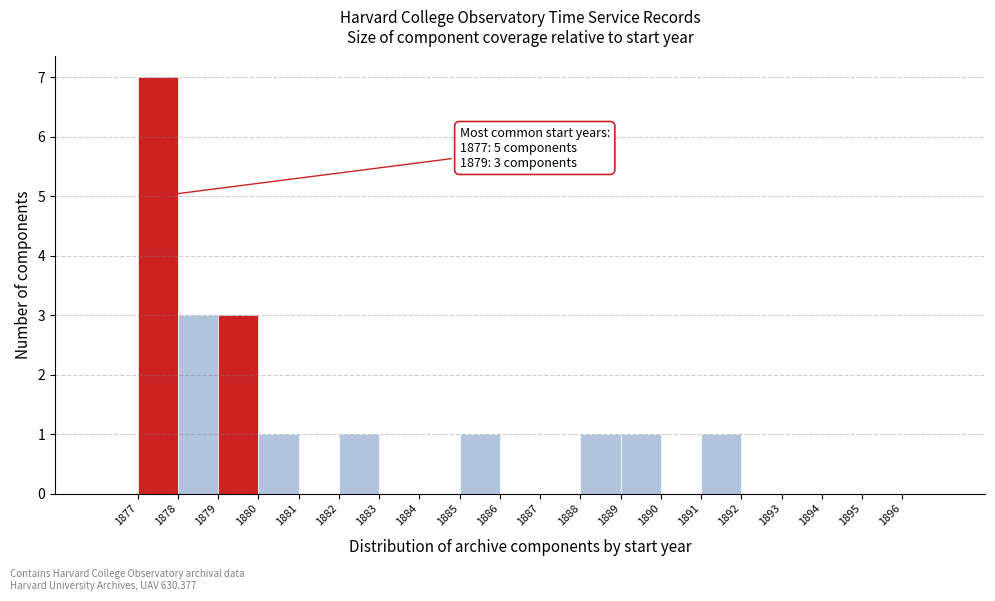

Which range on the x-axis has the tallest bar?

1877 to 1878